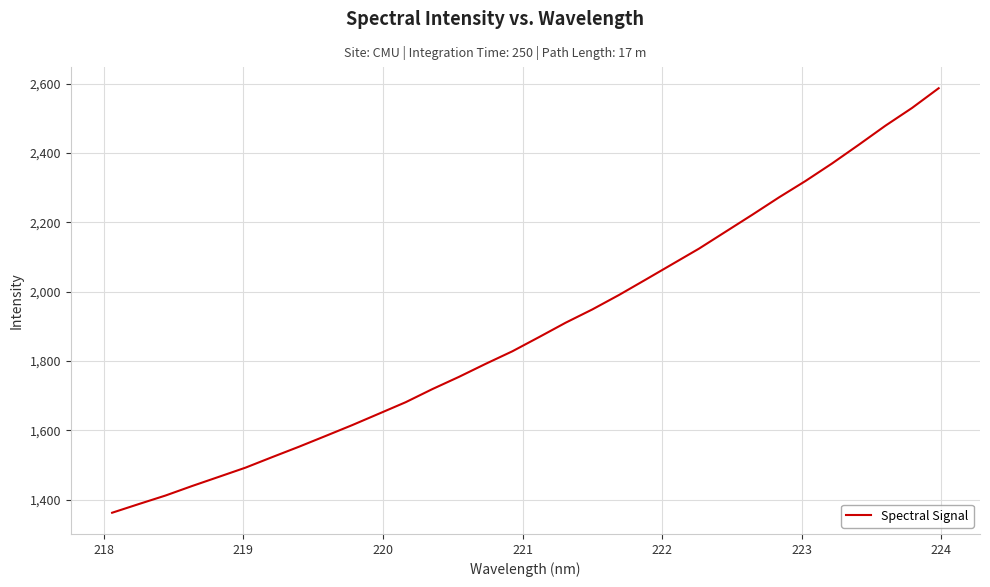

What is the smallest value displayed?

1362.3